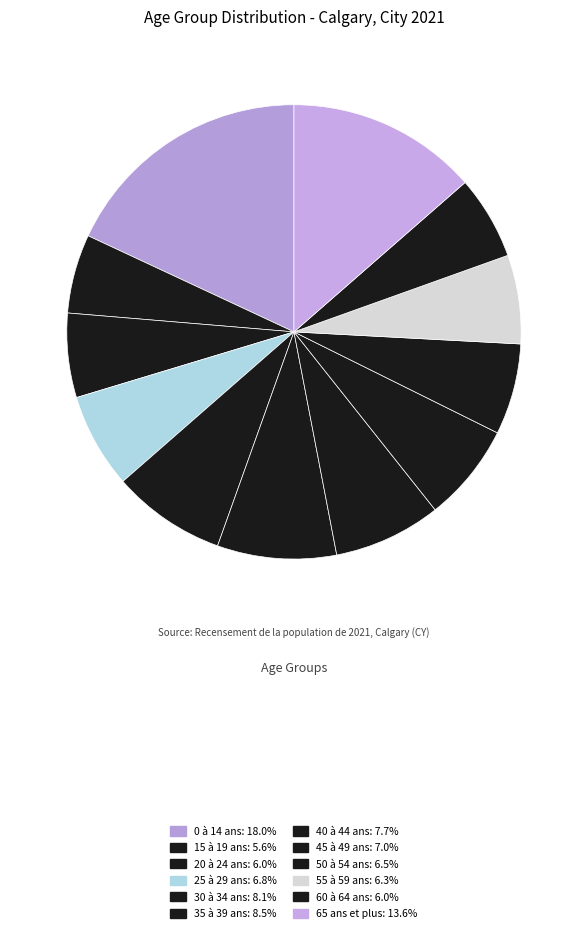

Which slice is the largest?

0 à 14 ans